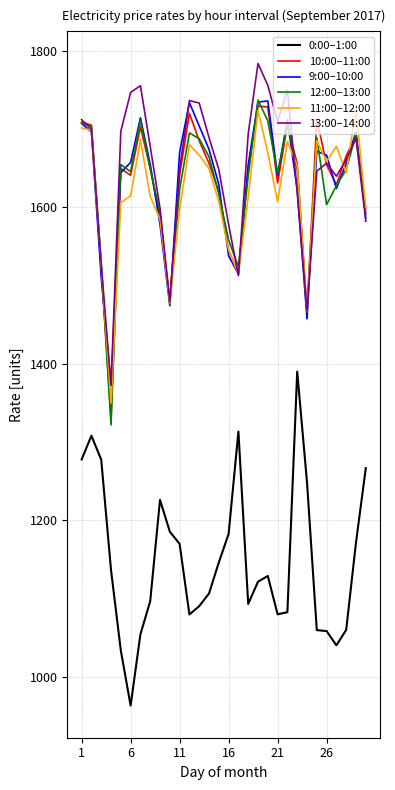

True or false: 11:00–12:00 and 0:00–1:00 intersect in this chart.

False